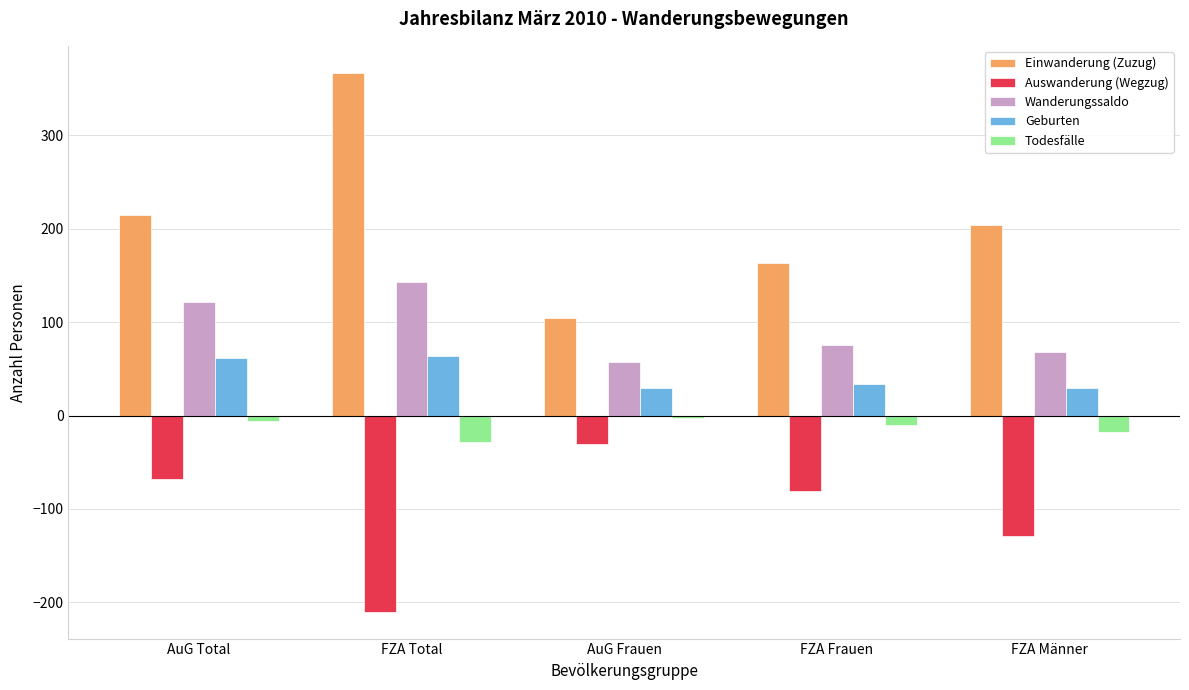

At which label does Todesfälle first exceed -10?

AuG Total